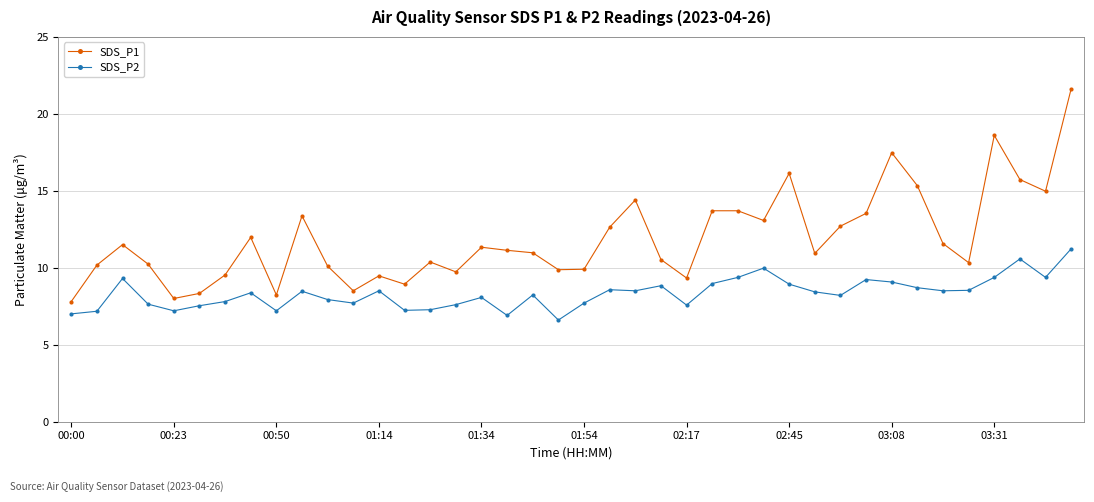

List the series in order of their overall mean, highest first.

SDS_P1, SDS_P2